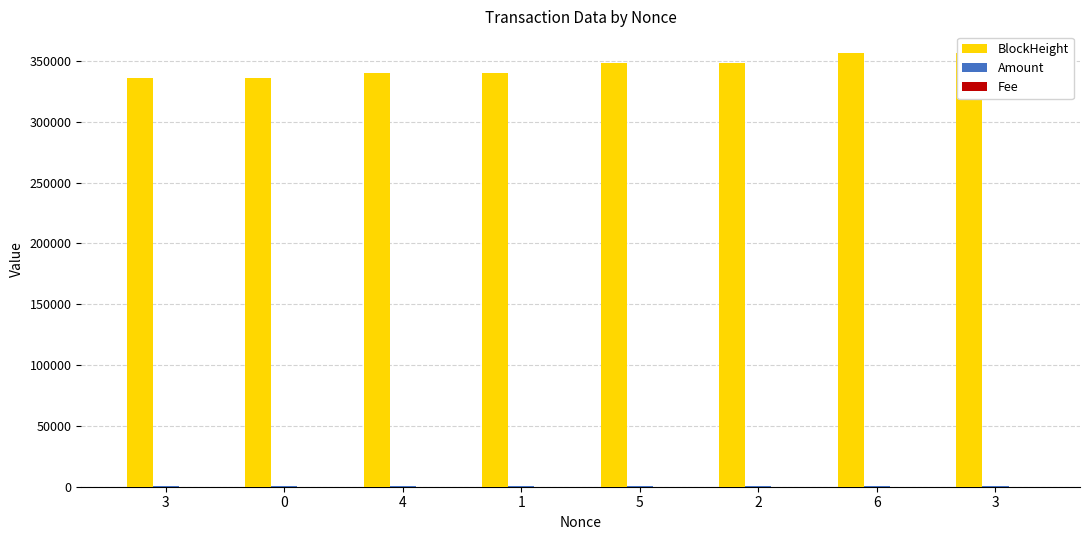

Reading left to right, transcribe all the data shown in this chart.

BlockHeight: 335807.0	335808.0	339811.0	339953.0	348362.0	348364.0	356538.0	356540.0
Amount: 236.2	235.1	250.0	249.9	786.0	786.0	221.0	221.0
Fee: 0.2	0.1	0.2	0.1	0.0	0.0	0.2	0.0